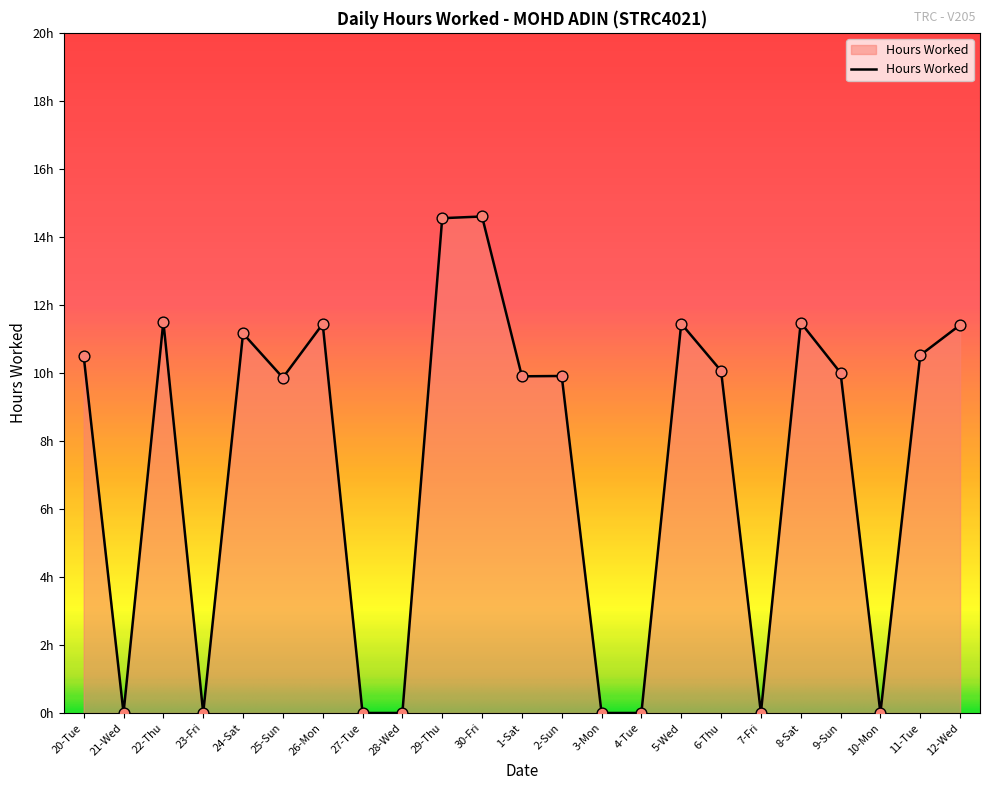

Which has a higher value, 11-Tue or 23-Fri?

11-Tue